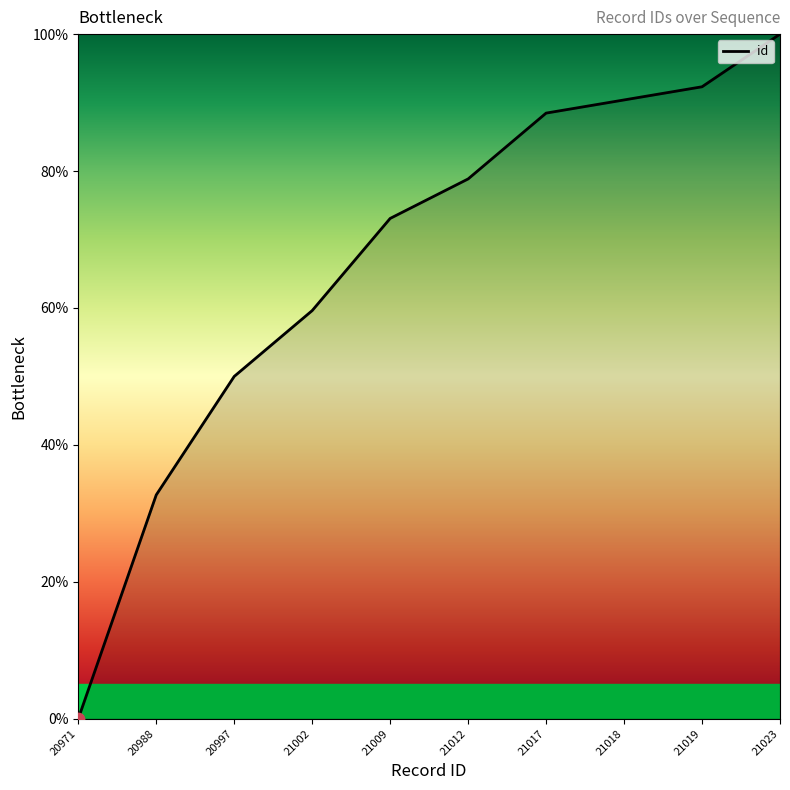

What is the change in value from 20971 to 21018?

+90.4